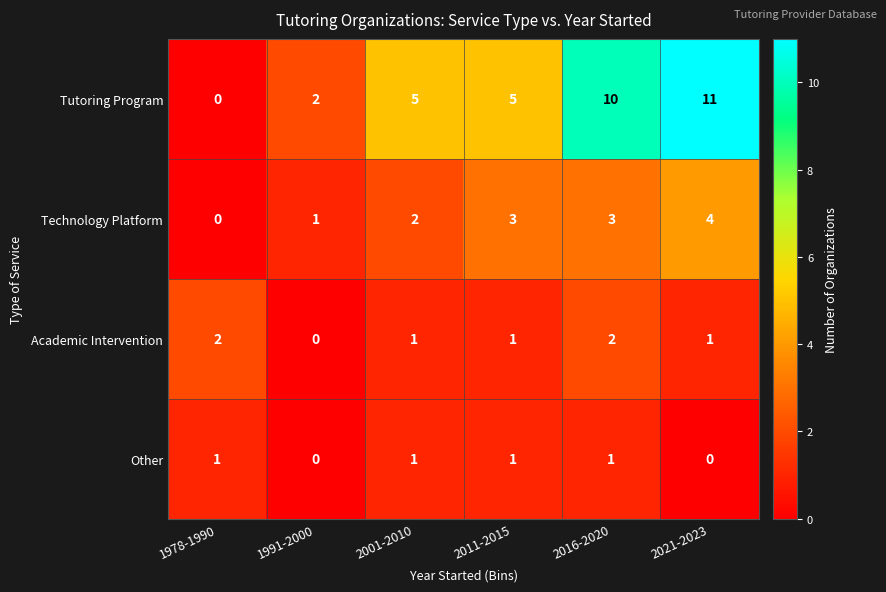

Rank the series at 2016-2020 from lowest to highest value.

Other, Academic Intervention, Technology Platform, Tutoring Program